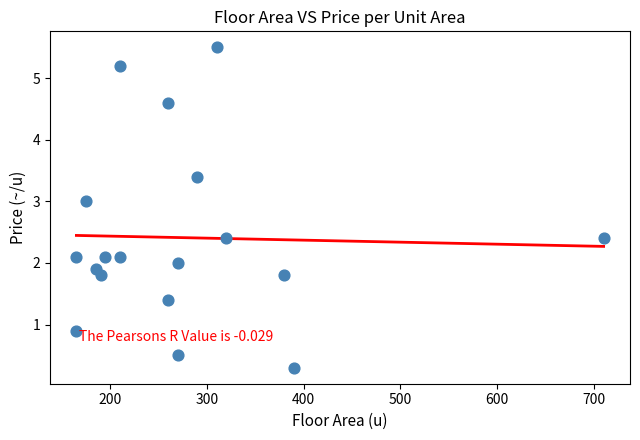

What is the range of X values (max minus min)?

545.0